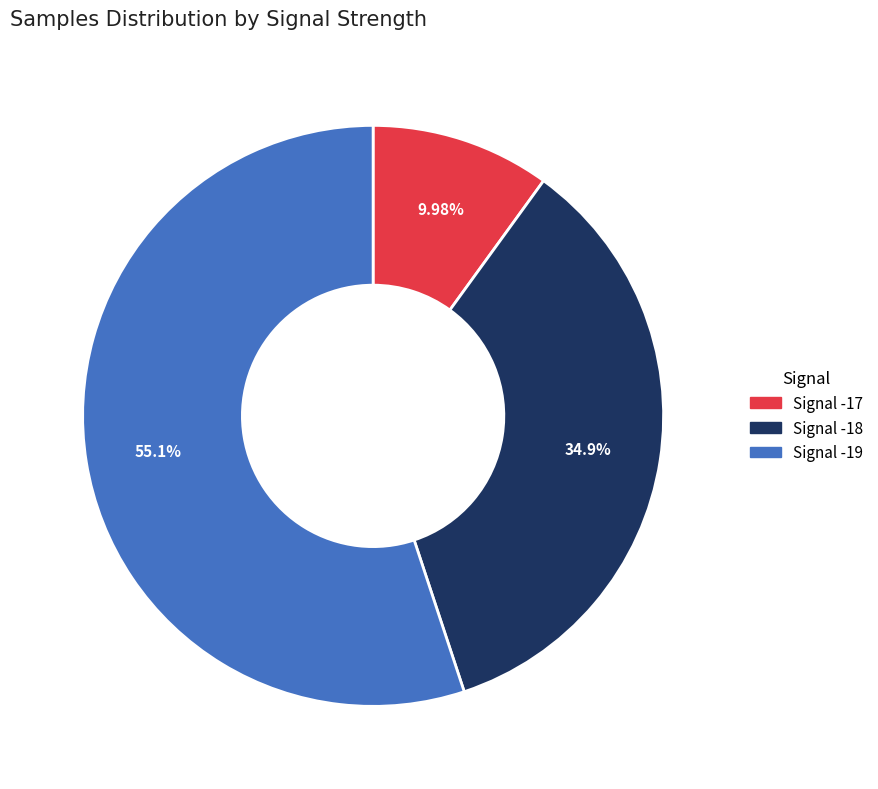

Is there a majority slice in this chart?

Yes